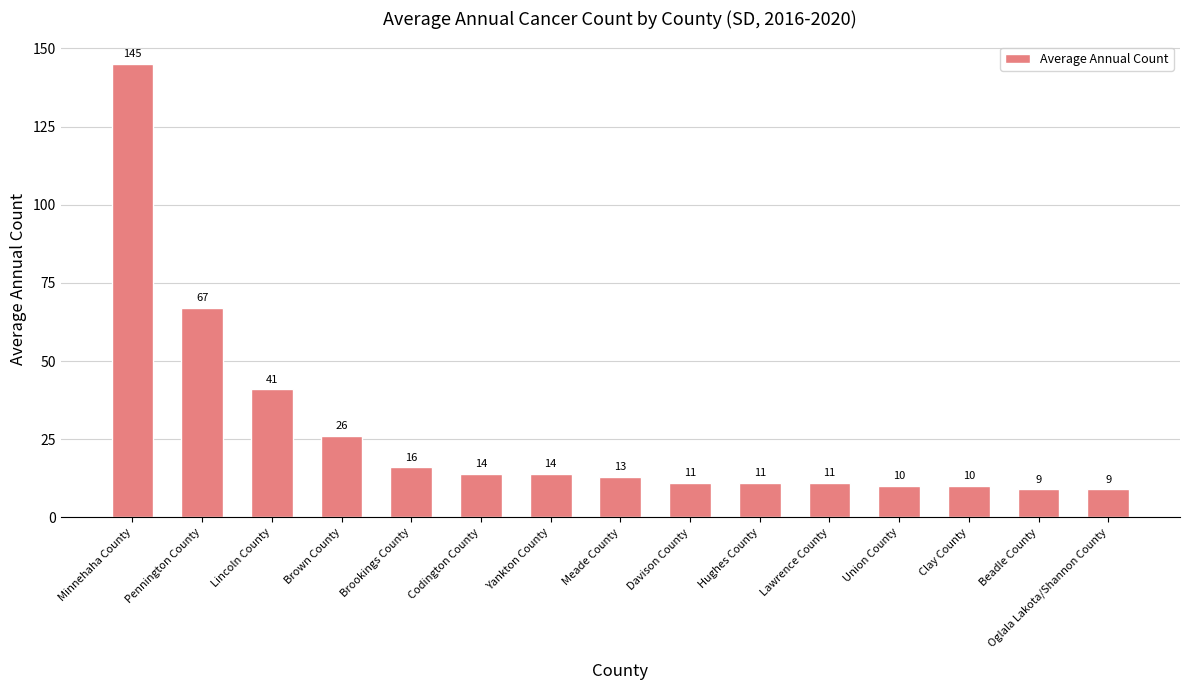

Are the bars grouped side by side (vs. stacked)?

No